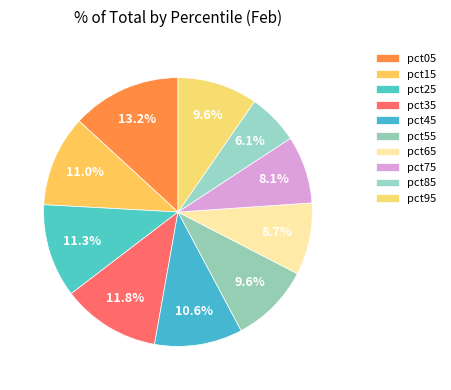

The pct85 slice represents 6% of the pie. True or false?

True